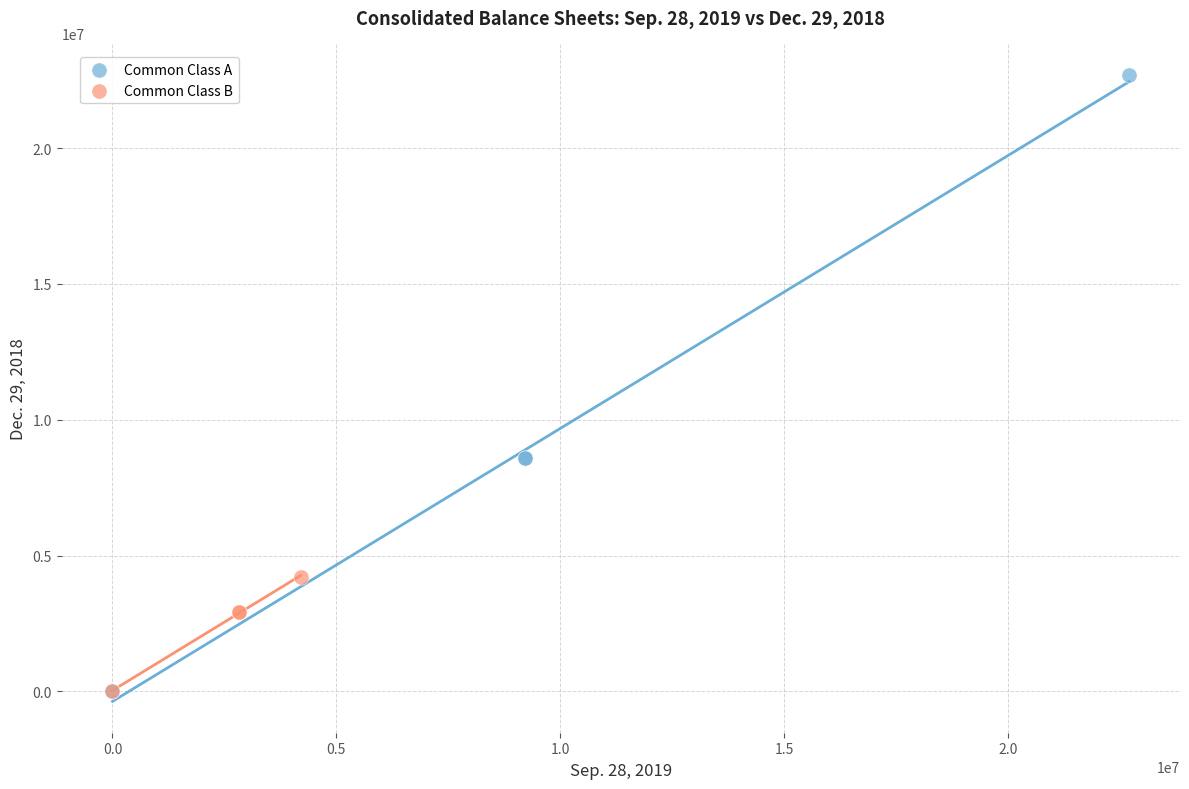

Which series contains the highest Y value?

Common Class A